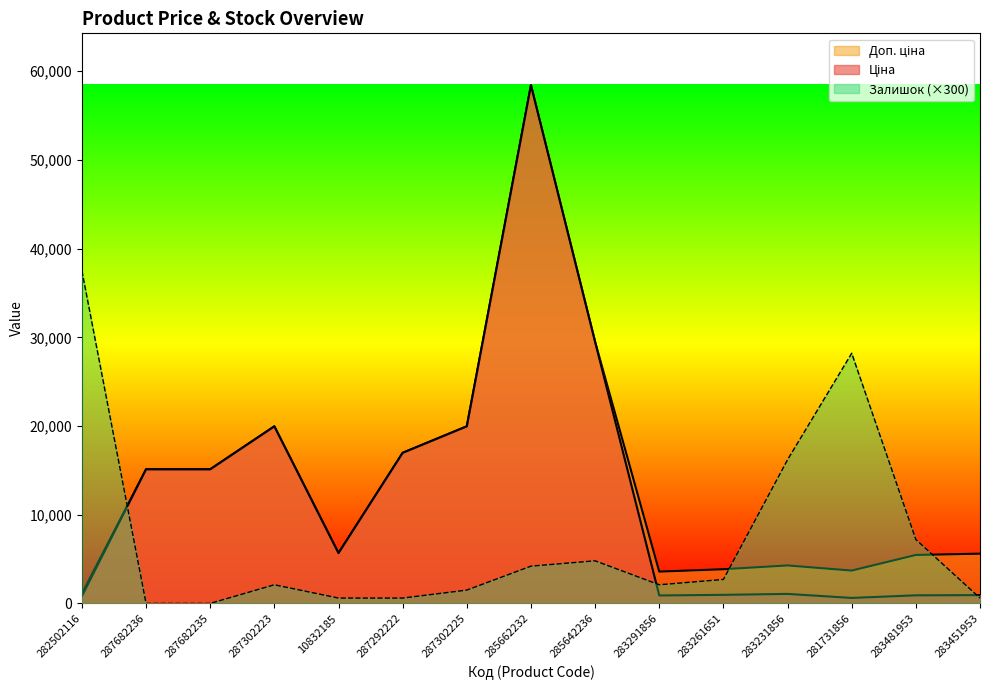

Which series has the largest range (max minus min)?

Ціна